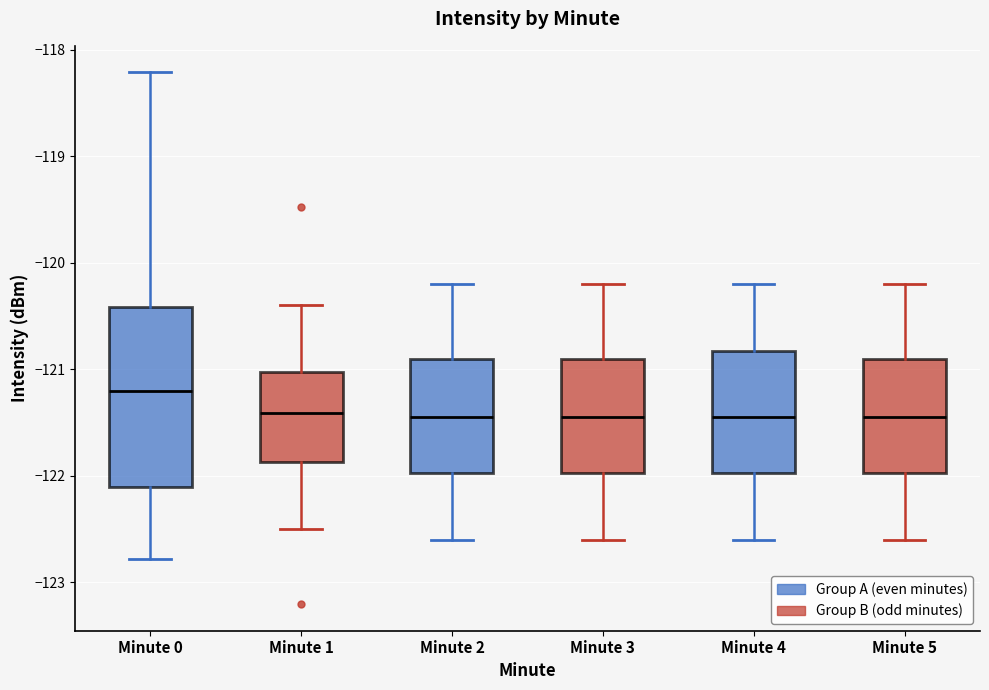

Where does the upper whisker of the box for Minute 5 end on the y-axis? The values are not printed on the chart, so give them approximately, as read against the axis.

-120.2